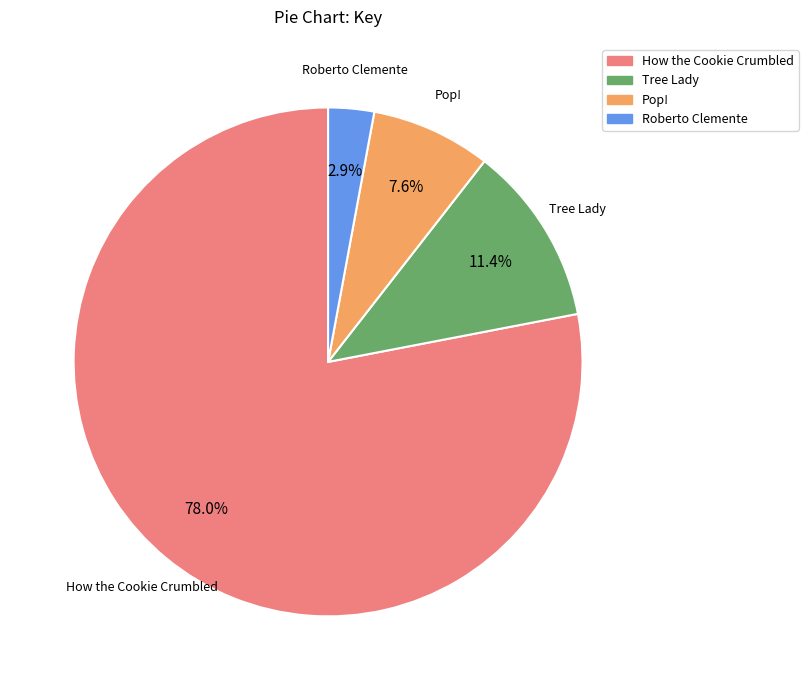

Which category has the biggest portion of the pie?

How the Cookie Crumbled